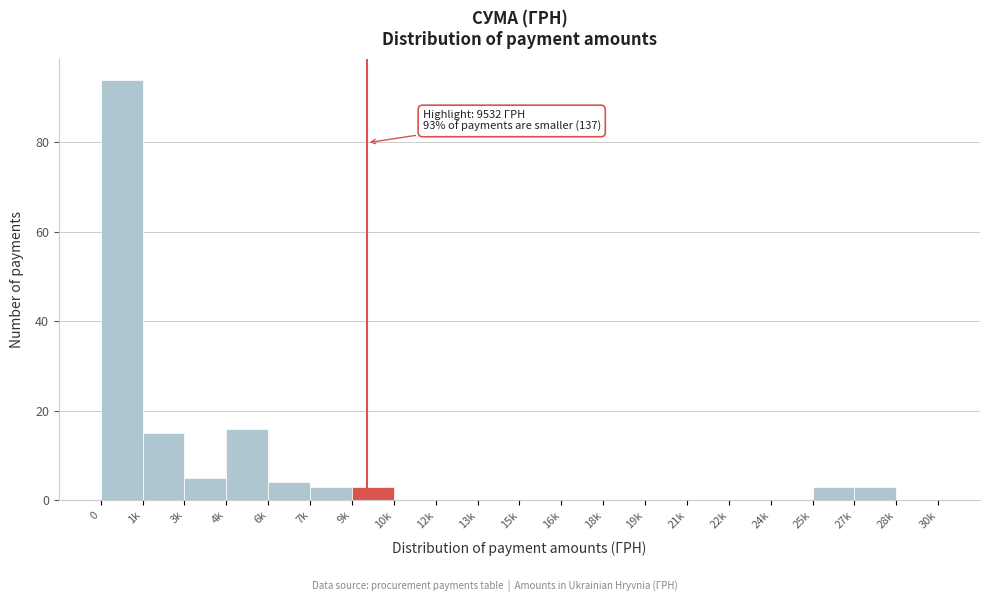

Reading right to left, extract all data points from this chart.

28k=0	27k=3	25k=3	24k=0	22k=0	21k=0	19k=0	18k=0	16k=0	15k=0	13k=0	12k=0	10k=0	9k=3	7k=3	6k=4	4k=16	3k=5	1k=15	0=94